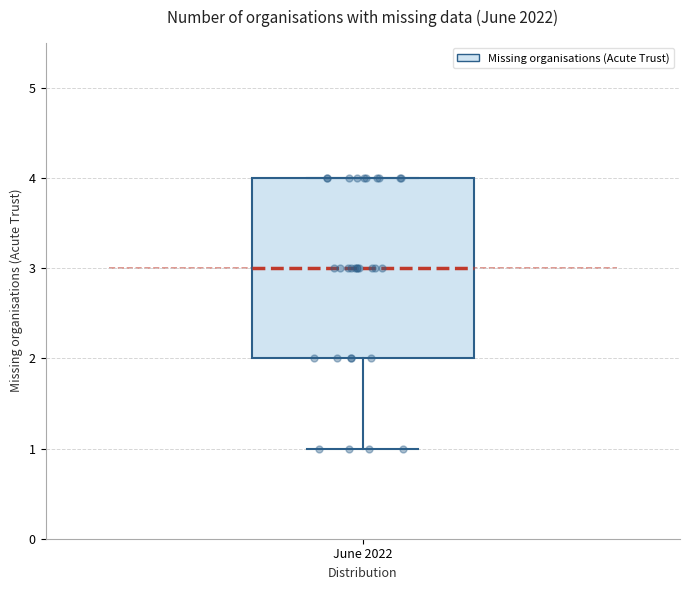

Where does the median line of the box for June 2022 sit on the y-axis? The values are not printed on the chart, so give them approximately, as read against the axis.

3